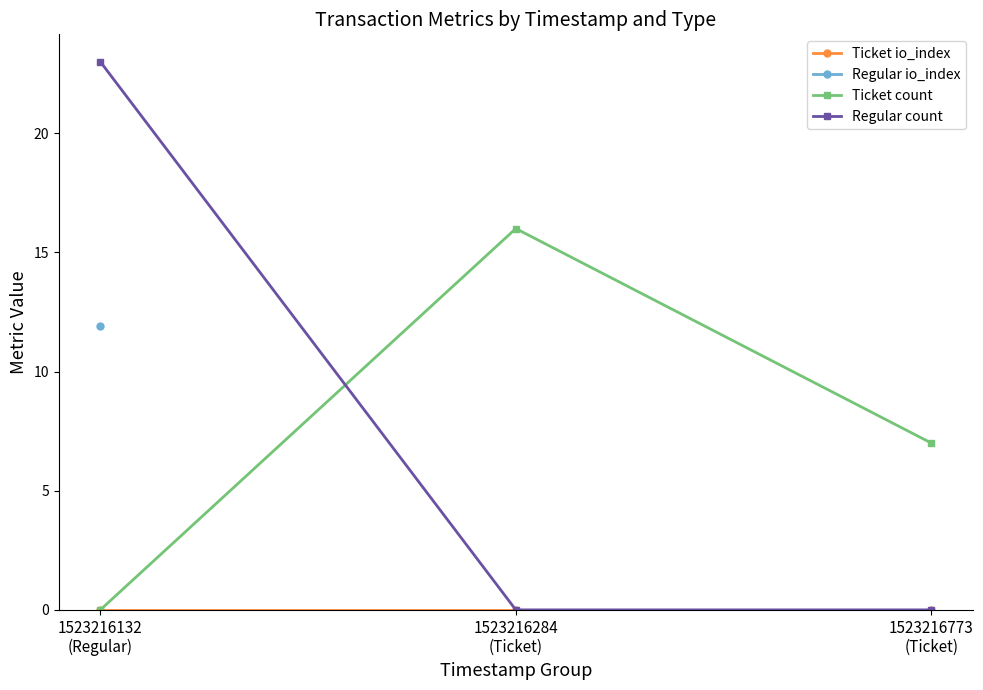

What is the label of the 2nd point from the right?

1523216284
(Ticket)